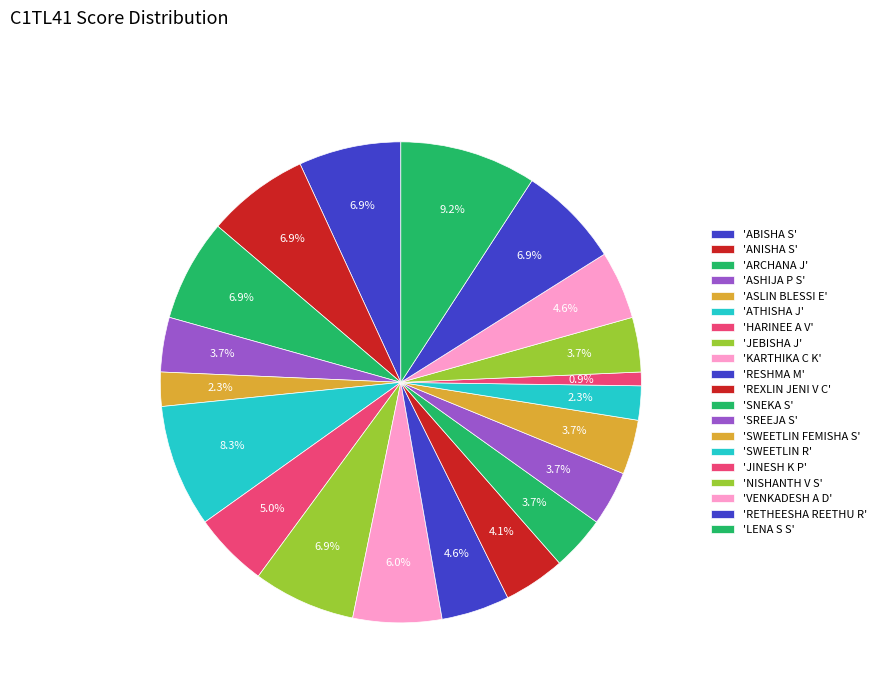

How many segments does this pie chart have?

20